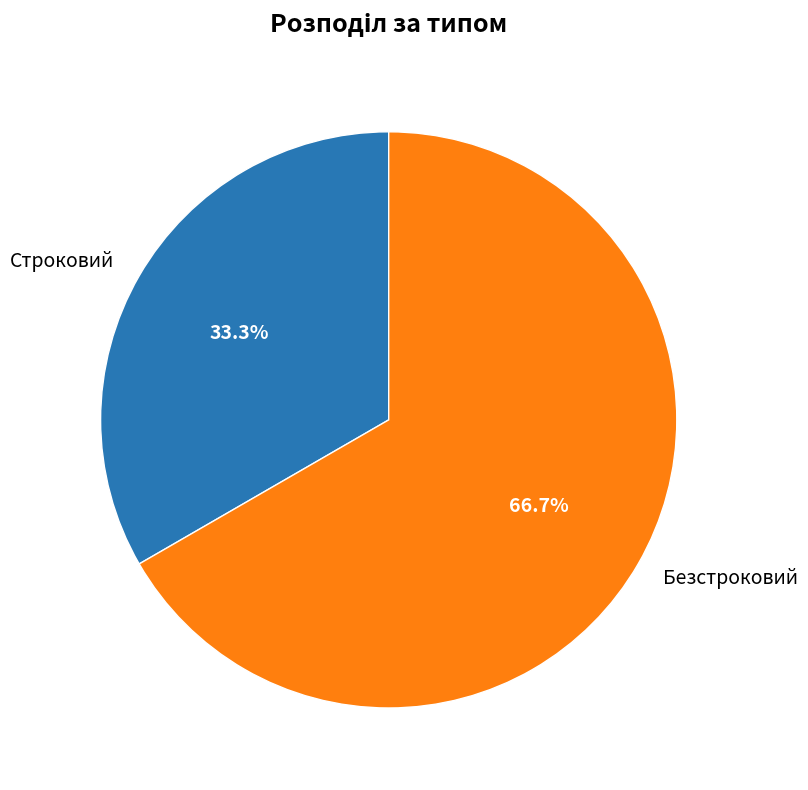

Count the number of slices in the pie.

2